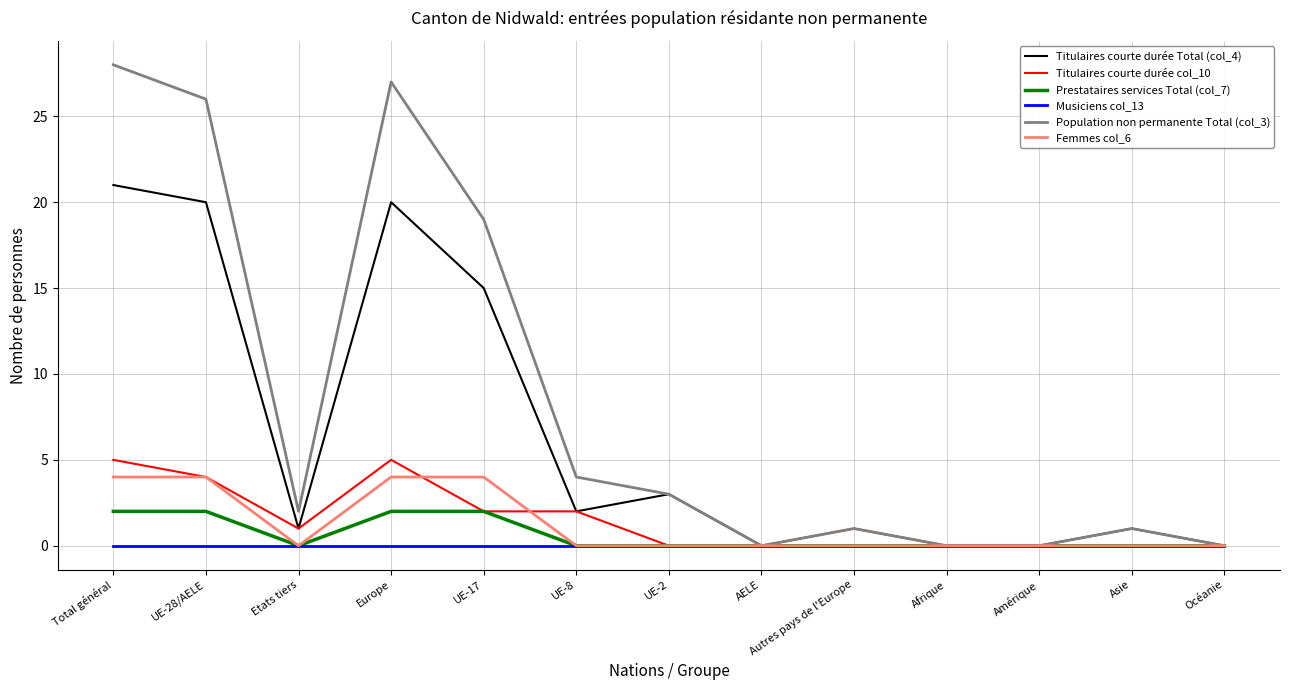

What position from the left is Europe?

4